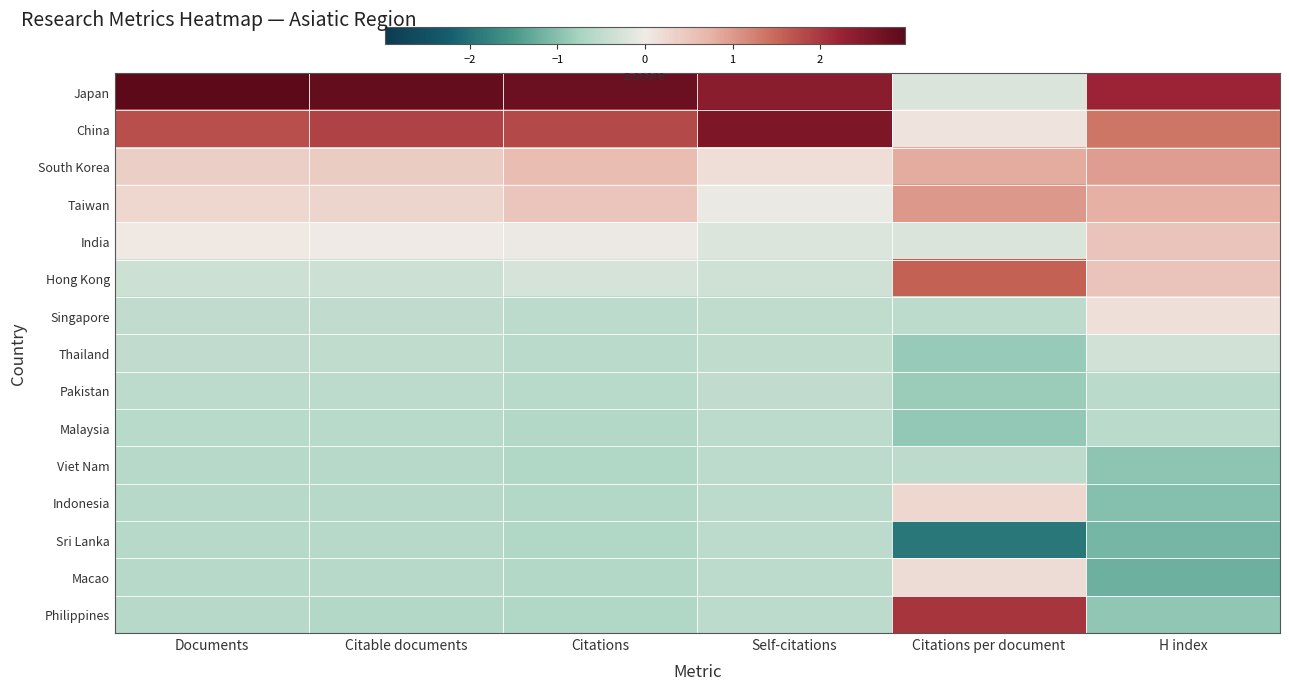

Count the number of categories in the chart.

6